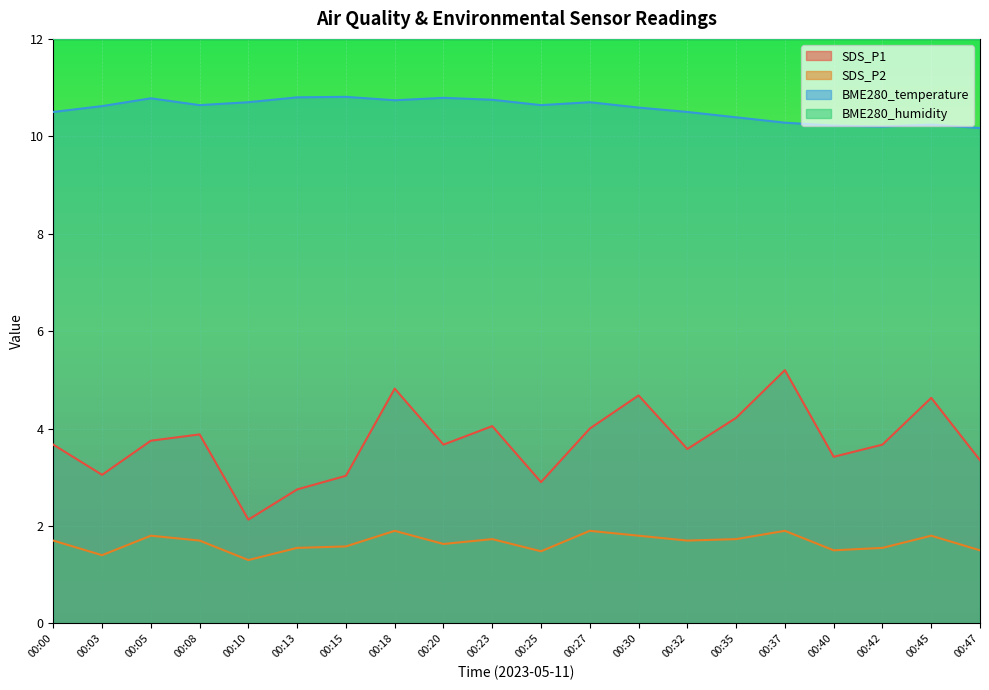

What is the difference between the maximum and minimum values in the SDS_P1 series?

3.1